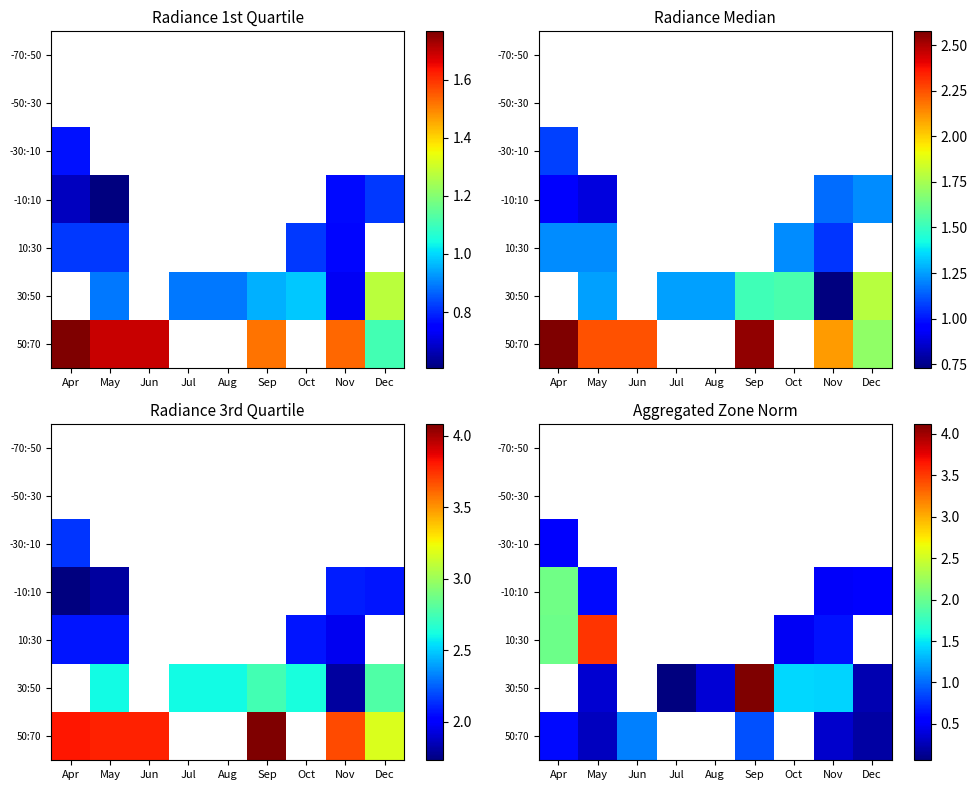

How many categories are shown in the chart?

9